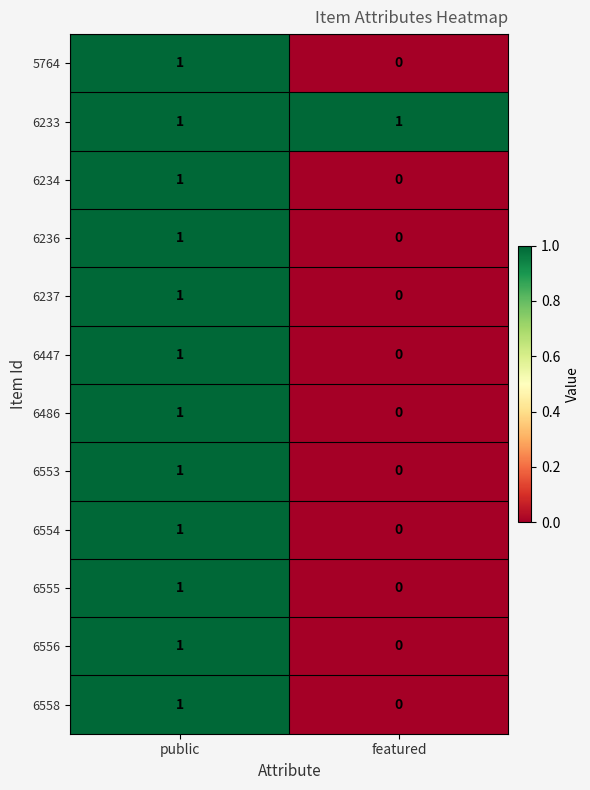

Reading left to right, transcribe all the data shown in this chart.

5764: 1	0
6233: 1	1
6234: 1	0
6236: 1	0
6237: 1	0
6447: 1	0
6486: 1	0
6553: 1	0
6554: 1	0
6555: 1	0
6556: 1	0
6558: 1	0